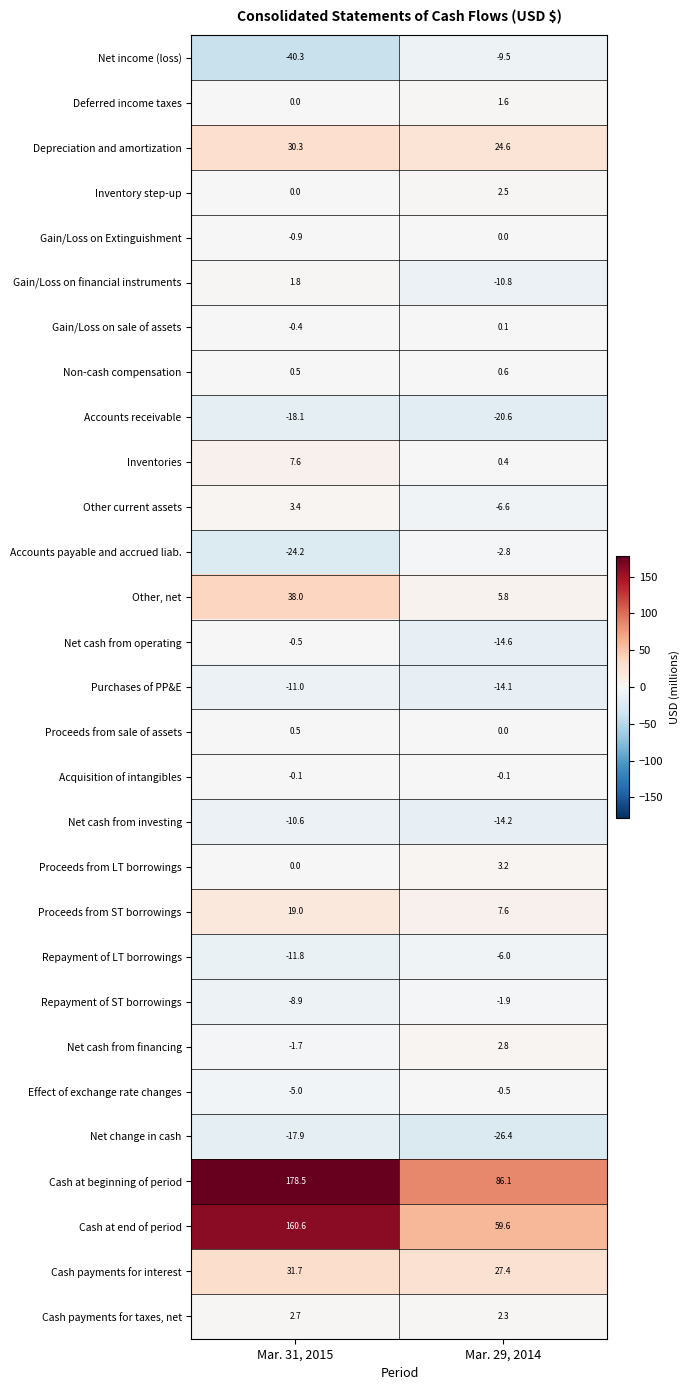

List the labels in order of Other, net value, largest first.

Mar. 31, 2015, Mar. 29, 2014